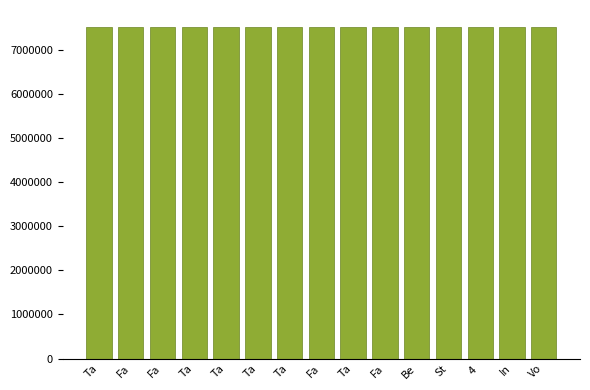

List the labels in order of value, largest first.

Ta, Fa, Fa, Ta, Ta, Ta, Ta, Fa, Ta, Fa, Be, St, 4 , In, Vo